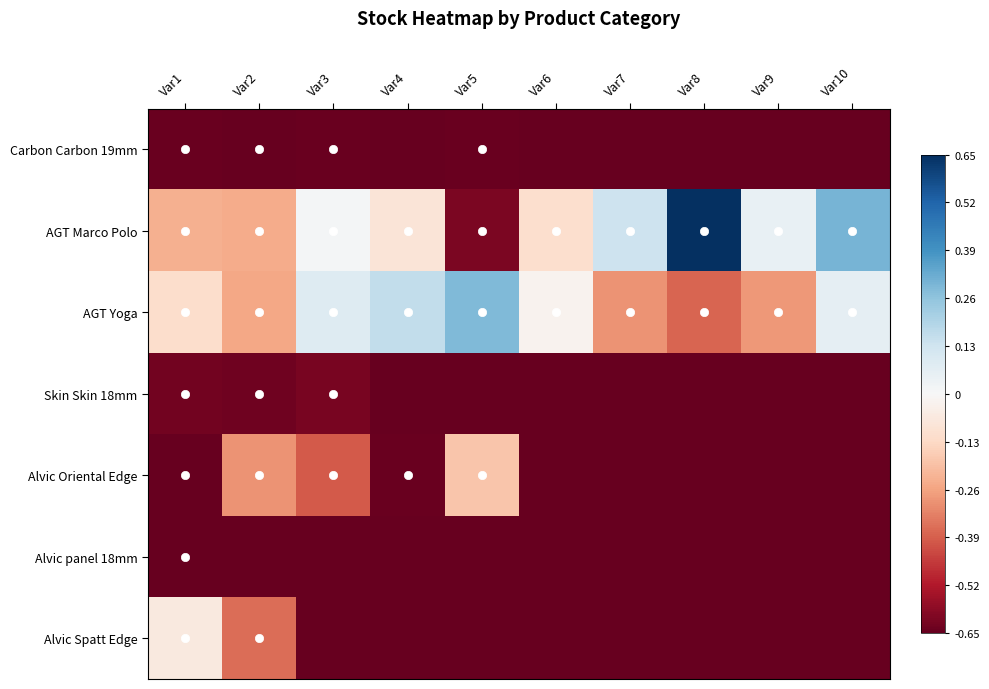

Reading right to left, transcribe all the data shown in this chart.

Carbon Carbon 19mm: Var10=-0.7	Var9=-0.7	Var8=-0.7	Var7=-0.7	Var6=-0.7	Var5=-0.6	Var4=-0.7	Var3=-0.6	Var2=-0.6	Var1=-0.6
AGT Marco Polo: Var10=0.3	Var9=0.0	Var8=0.7	Var7=0.1	Var6=-0.1	Var5=-0.6	Var4=-0.1	Var3=0.0	Var2=-0.2	Var1=-0.2
AGT Yoga: Var10=0.1	Var9=-0.3	Var8=-0.4	Var7=-0.3	Var6=-0.0	Var5=0.3	Var4=0.2	Var3=0.1	Var2=-0.3	Var1=-0.1
Skin Skin 18mm: Var10=-0.7	Var9=-0.7	Var8=-0.7	Var7=-0.7	Var6=-0.7	Var5=-0.7	Var4=-0.7	Var3=-0.6	Var2=-0.6	Var1=-0.6
Alvic Oriental Edge: Var10=-0.7	Var9=-0.7	Var8=-0.7	Var7=-0.7	Var6=-0.7	Var5=-0.2	Var4=-0.6	Var3=-0.4	Var2=-0.3	Var1=-0.6
Alvic panel 18mm: Var10=-0.7	Var9=-0.7	Var8=-0.7	Var7=-0.7	Var6=-0.7	Var5=-0.7	Var4=-0.7	Var3=-0.7	Var2=-0.7	Var1=-0.6
Alvic Spatt Edge: Var10=-0.7	Var9=-0.7	Var8=-0.7	Var7=-0.7	Var6=-0.7	Var5=-0.7	Var4=-0.7	Var3=-0.7	Var2=-0.4	Var1=-0.1